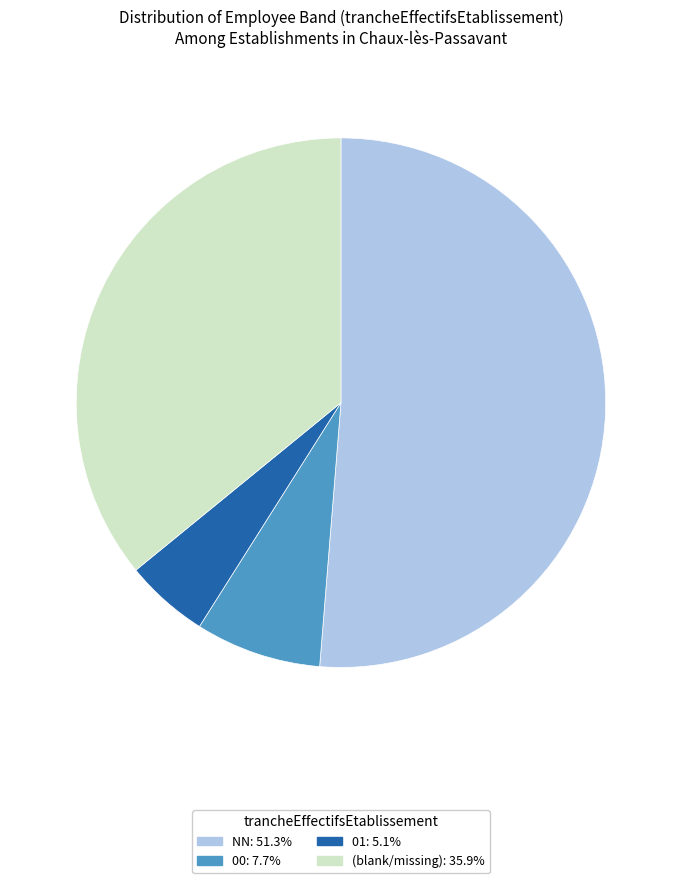

Is there a majority slice in this chart?

Yes